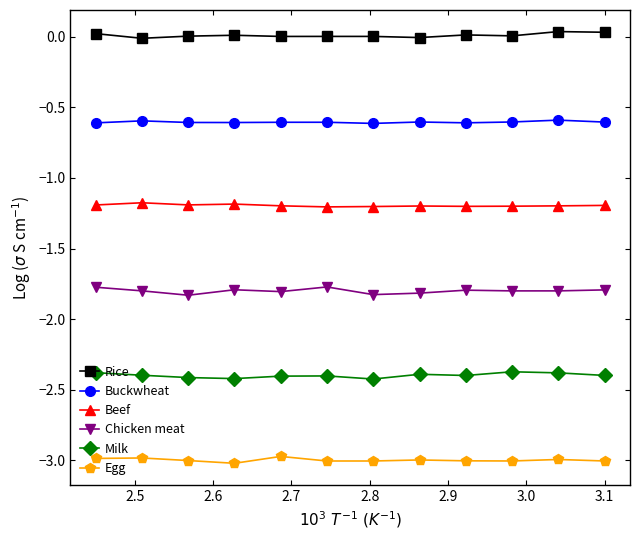

True or false: Beef has more than 1 points higher than both neighbors.

True